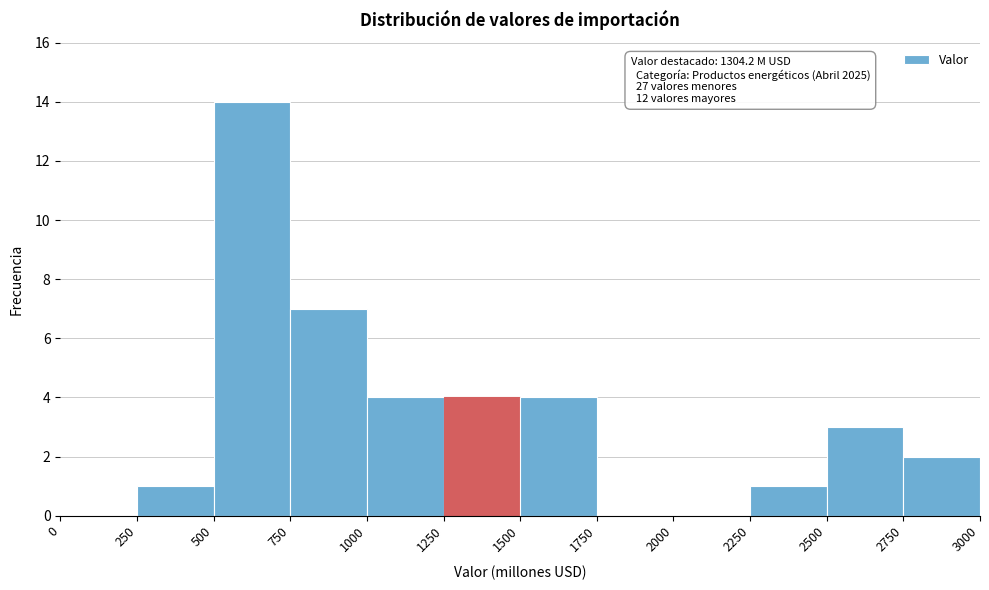

Which range on the x-axis has the tallest bar?

500 to 750